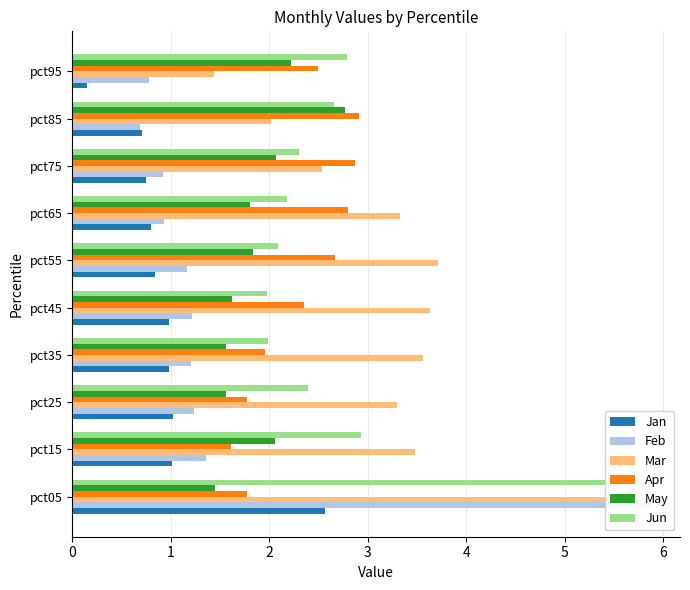

At how many categories does at least one series exceed 2?

10